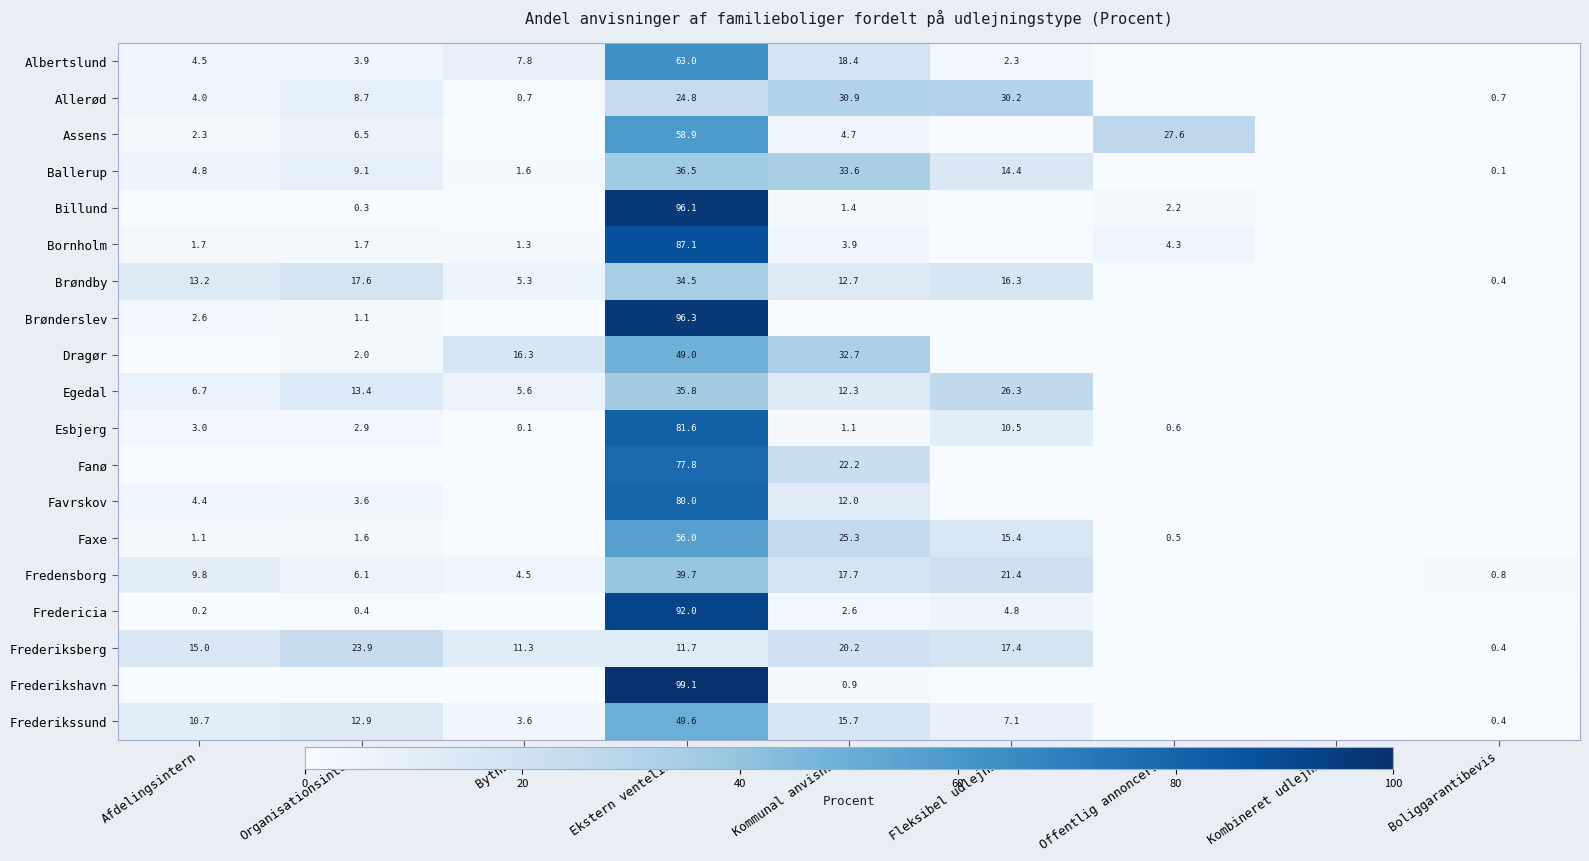

Rank the series at Ekstern venteliste from highest to lowest value.

Frederikshavn, Brønderslev, Billund, Fredericia, Bornholm, Esbjerg, Favrskov, Fanø, Albertslund, Assens, Faxe, Frederikssund, Dragør, Fredensborg, Ballerup, Egedal, Brøndby, Allerød, Frederiksberg